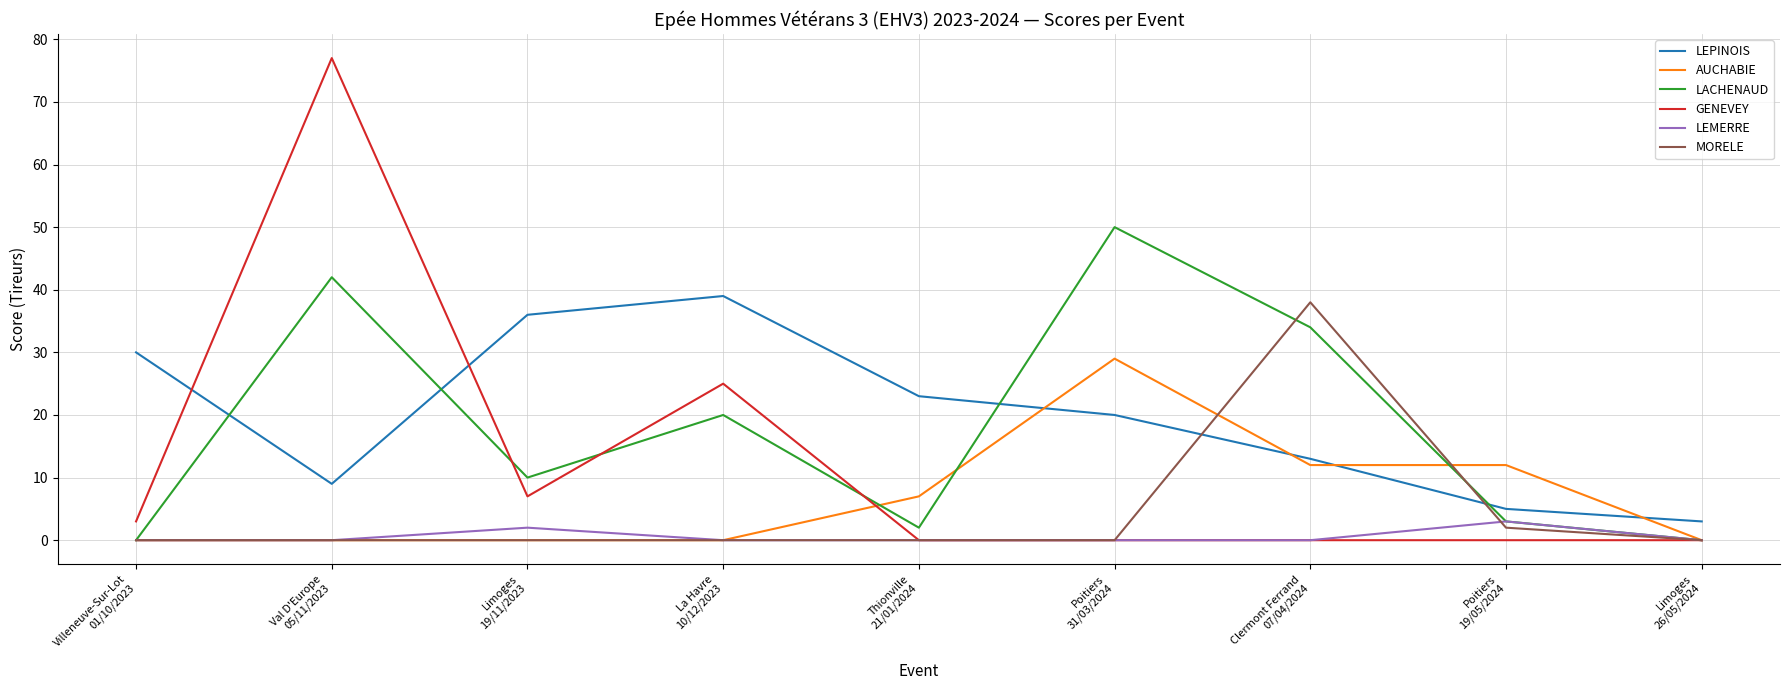

How many lines are shown in the chart?

6